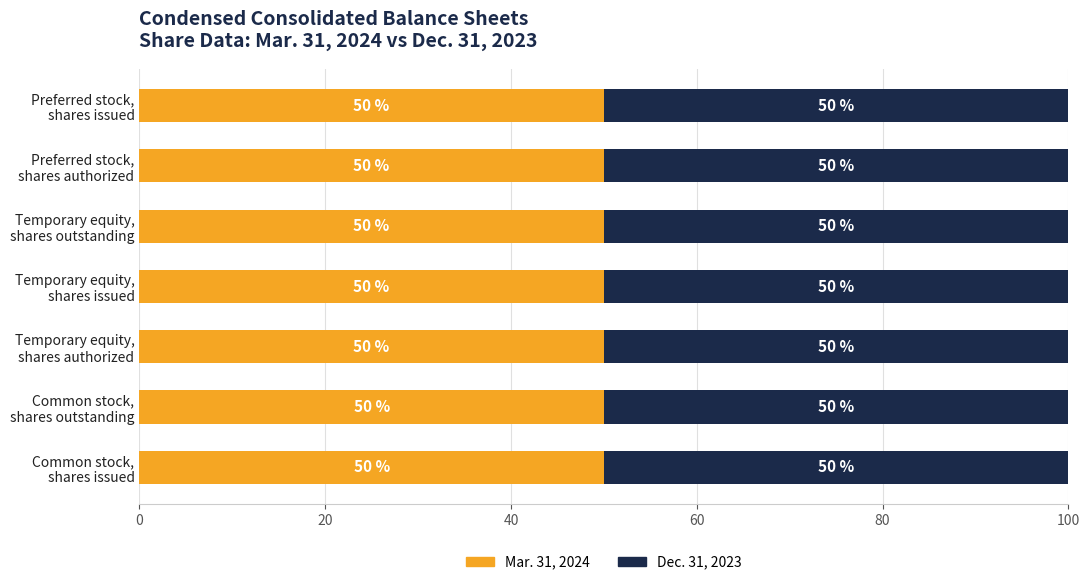

How many Mar. 31, 2024 values are between 50 and 51?

7